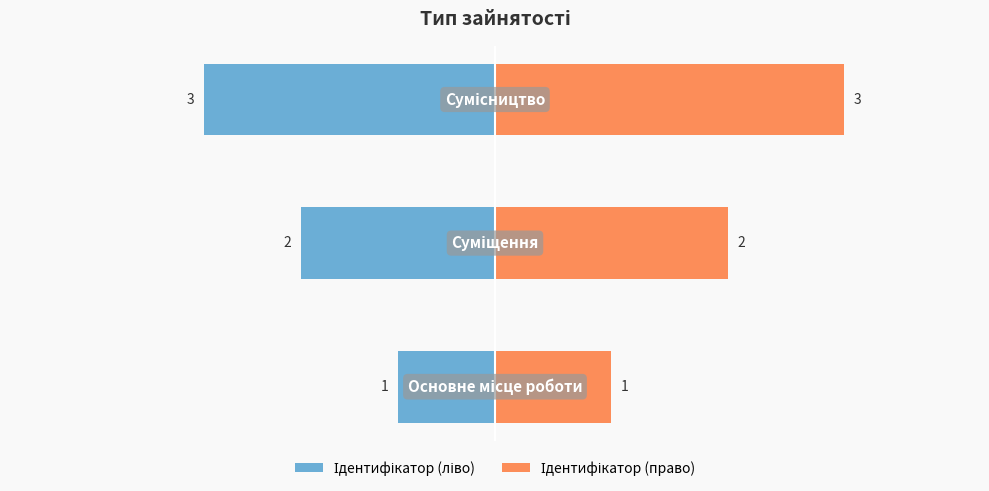

At how many categories does at least one series exceed -12?

3